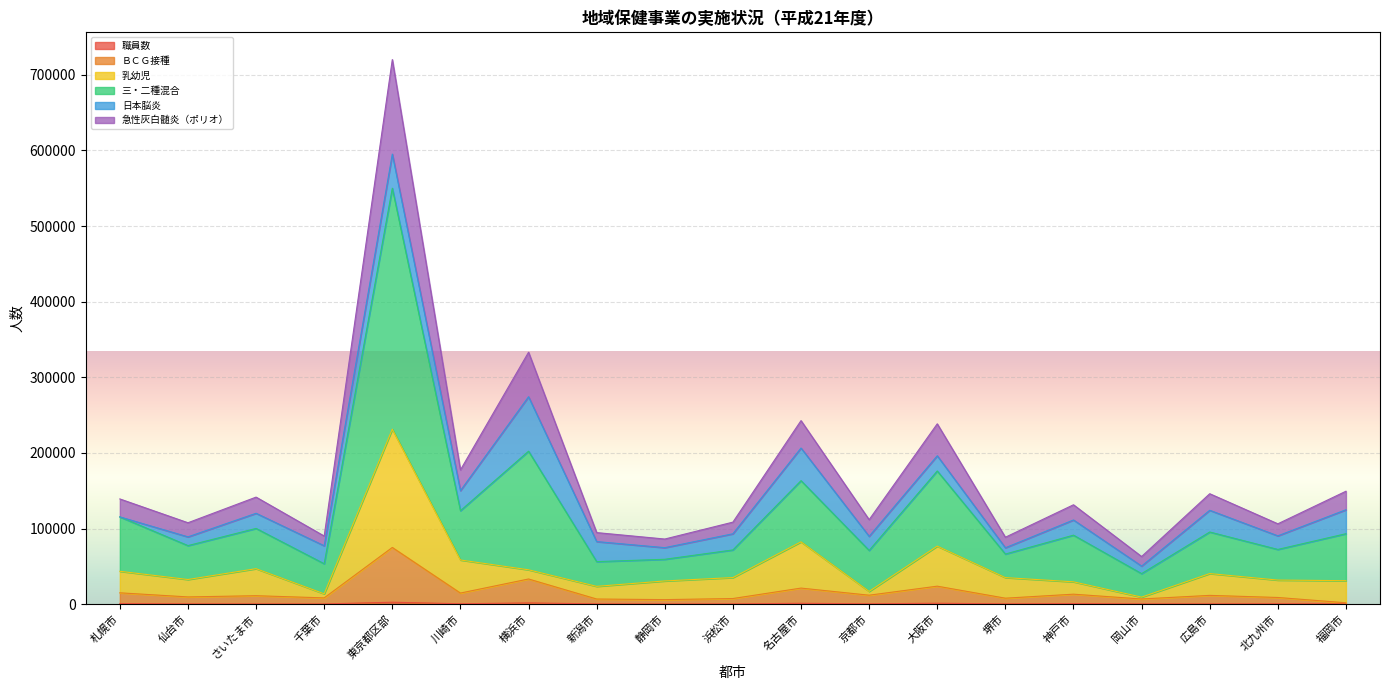

Which series changed the most between 札幌市 and 浜松市?

三・二種混合